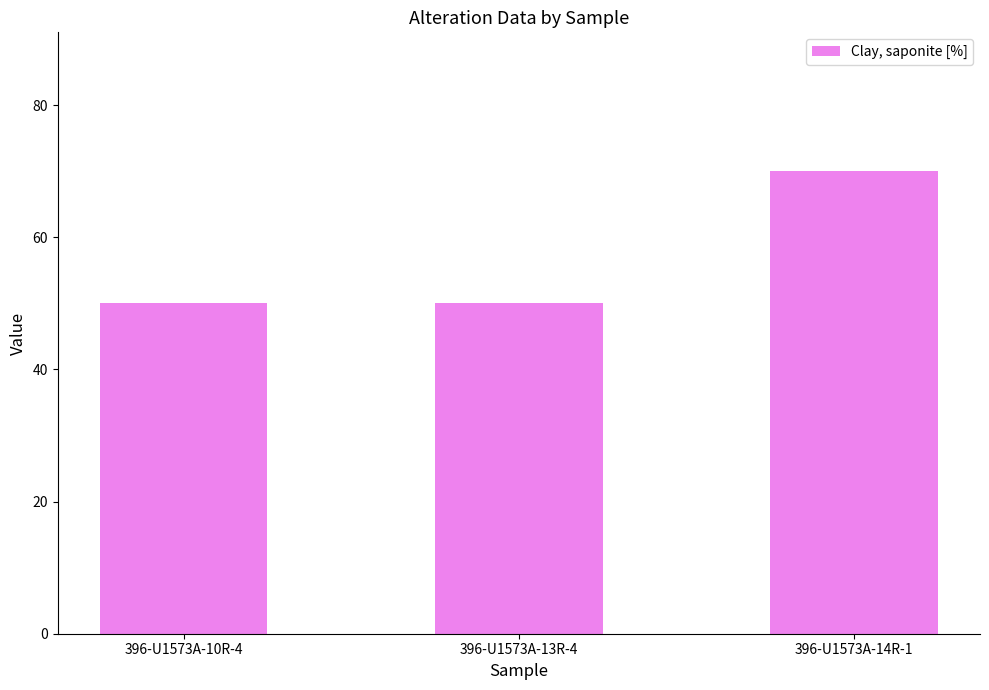

What is the change in value from 396-U1573A-13R-4 to 396-U1573A-14R-1?

+20